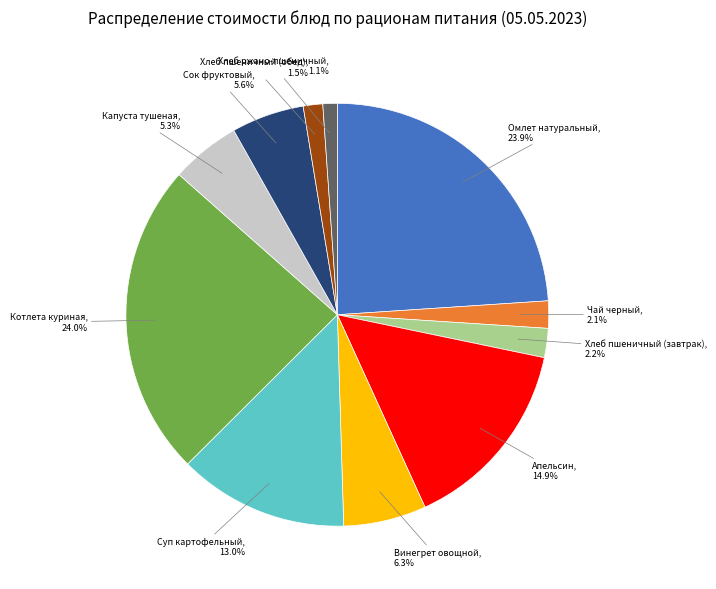

Which has a higher value, Хлеб пшеничный (завтрак) or Капуста тушеная?

Капуста тушеная